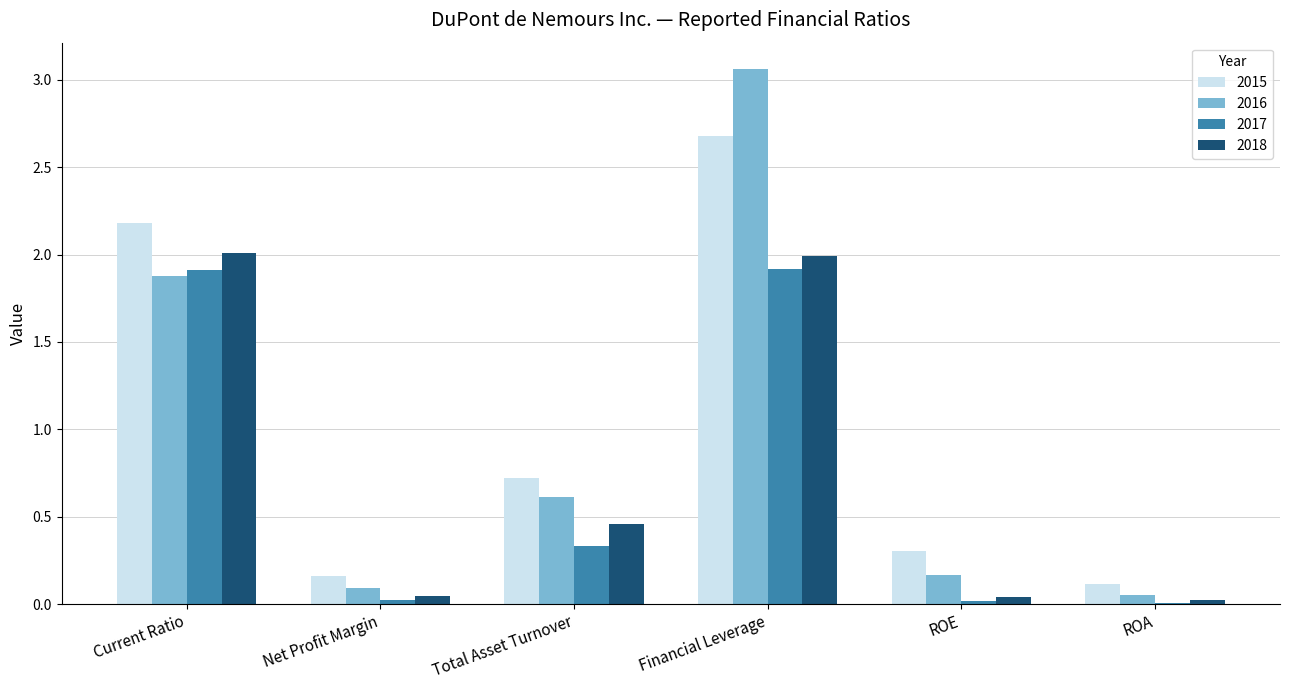

Which category has the highest value in the 2016 series?

Financial Leverage